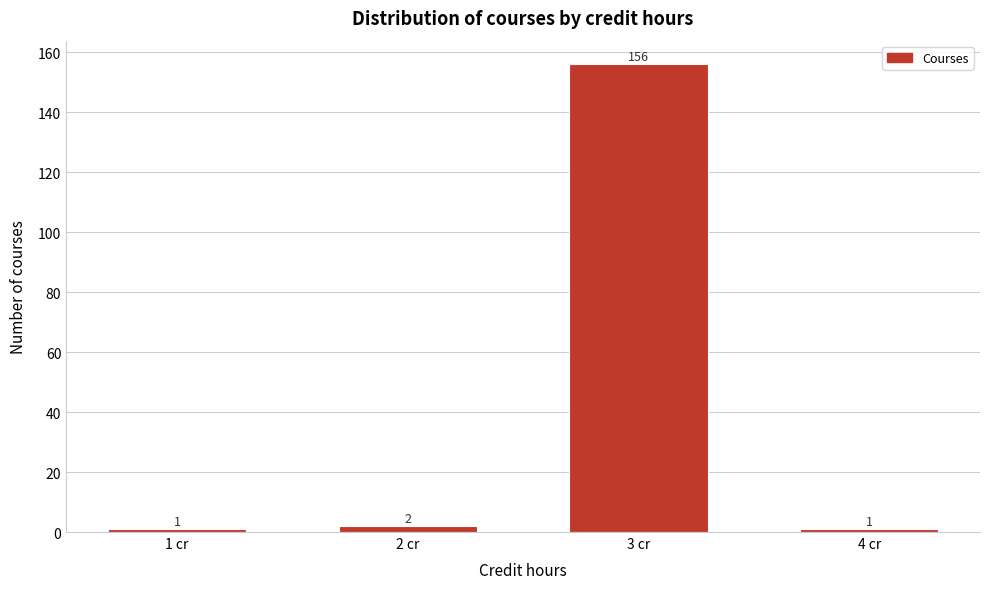

Reading left to right, transcribe all the data shown in this chart.

1	2	156	1